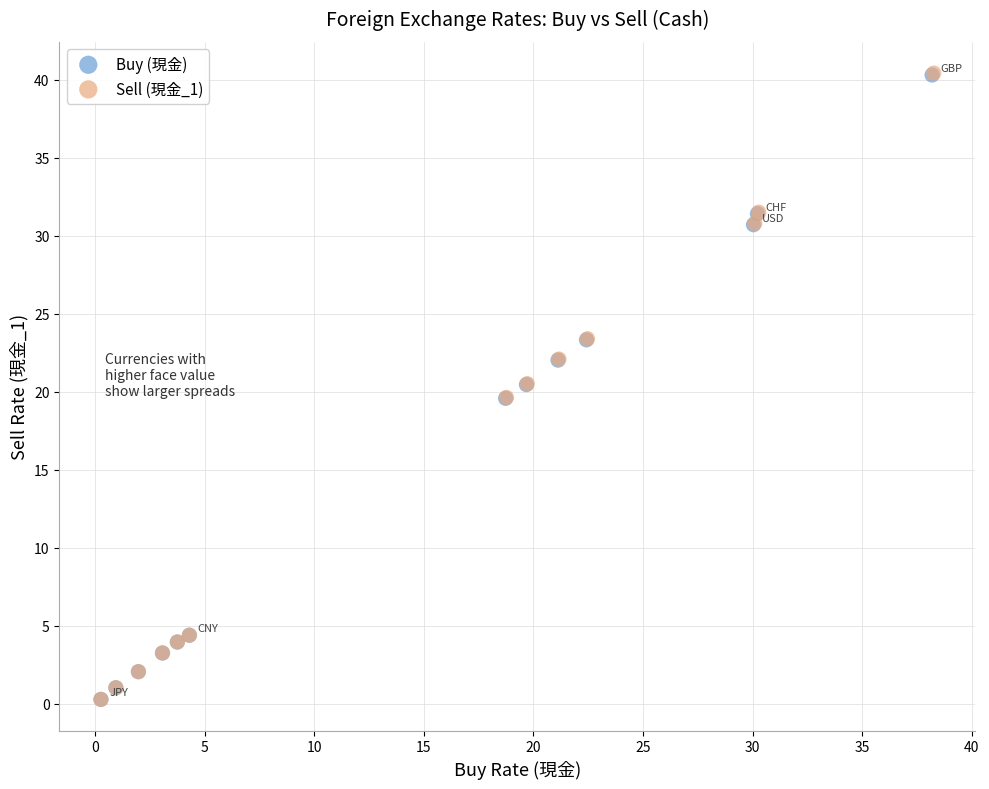

Which series has the largest Y range (max minus min)?

Sell (現金_1)